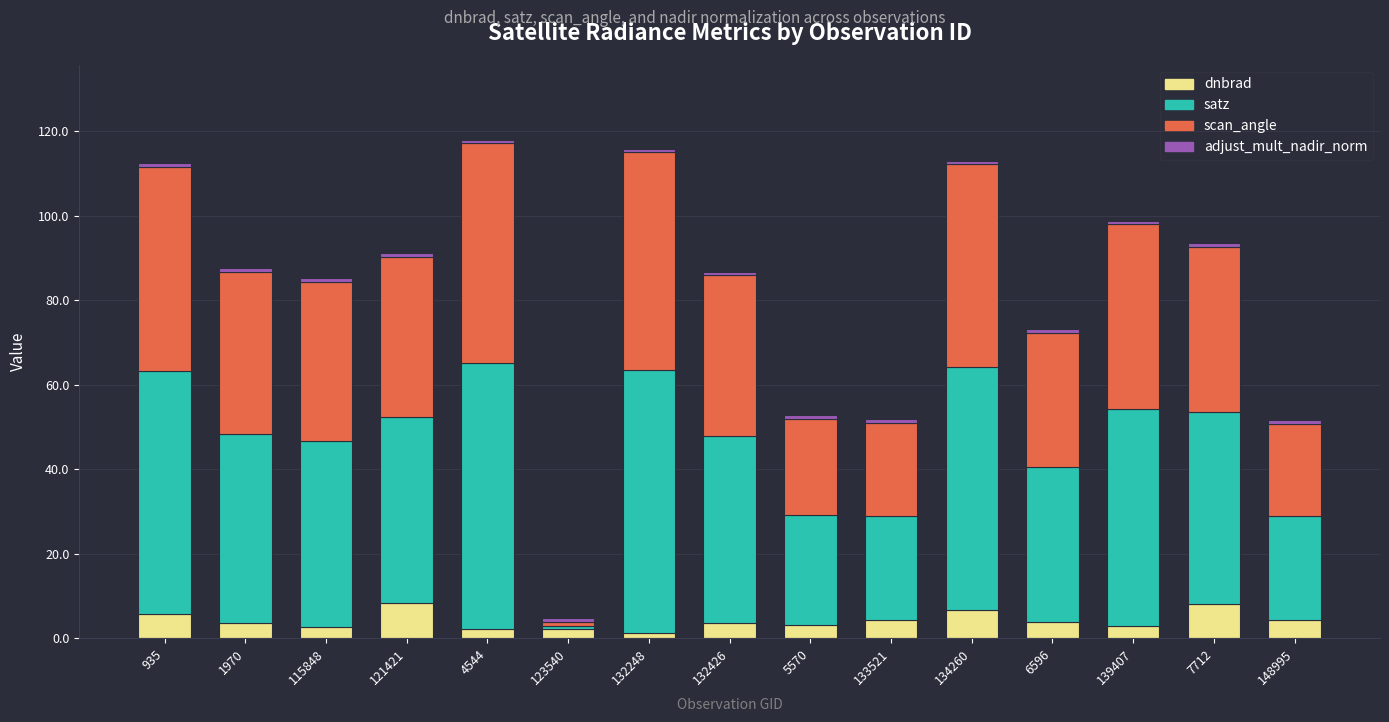

What is the maximum value for dnbrad?

8.4